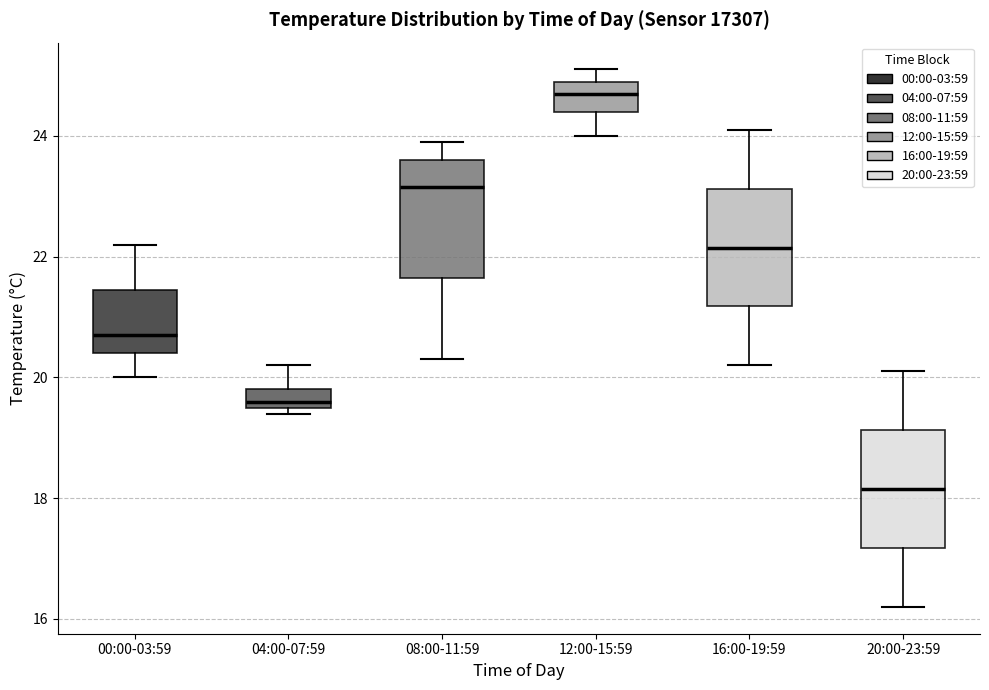

Reading left to right, read every box against the y-axis: the position of its median line, the range the box covers, and the ends of its whiskers. The values are not printed on the chart, so give them approximately, as read against the axis.

00:00-03:59: median 20.8, box 20.4 to 21.4, whiskers 20.0 to 22.2
04:00-07:59: median 19.6 (just above the box's lower edge), box 19.6 to 19.8, whiskers 19.4 to 20.2
08:00-11:59: median 23.2, box 21.6 to 23.6, whiskers 20.4 to 24.0
12:00-15:59: median 24.8, box 24.4 to 25.0, whiskers 24.0 to 25.2
16:00-19:59: median 22.2, box 21.2 to 23.2, whiskers 20.2 to 24.2
20:00-23:59: median 18.2, box 17.2 to 19.2, whiskers 16.2 to 20.2